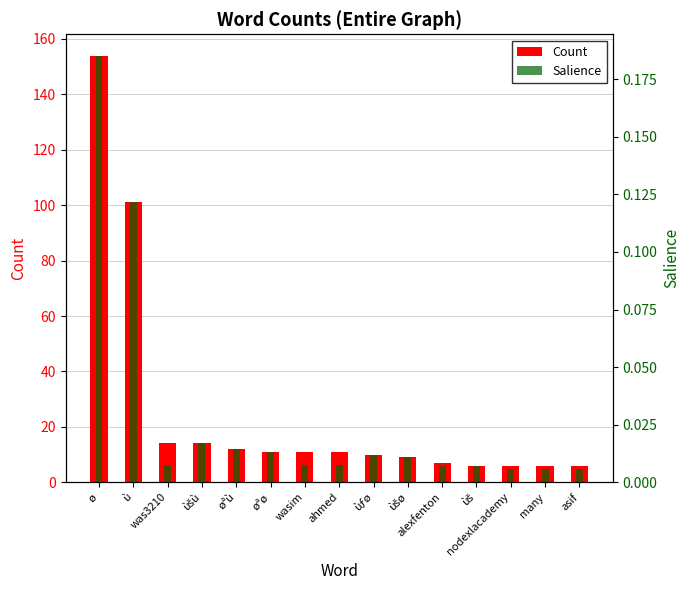

True or false: Count has a value of 9.3 at nodexlacademy.

False